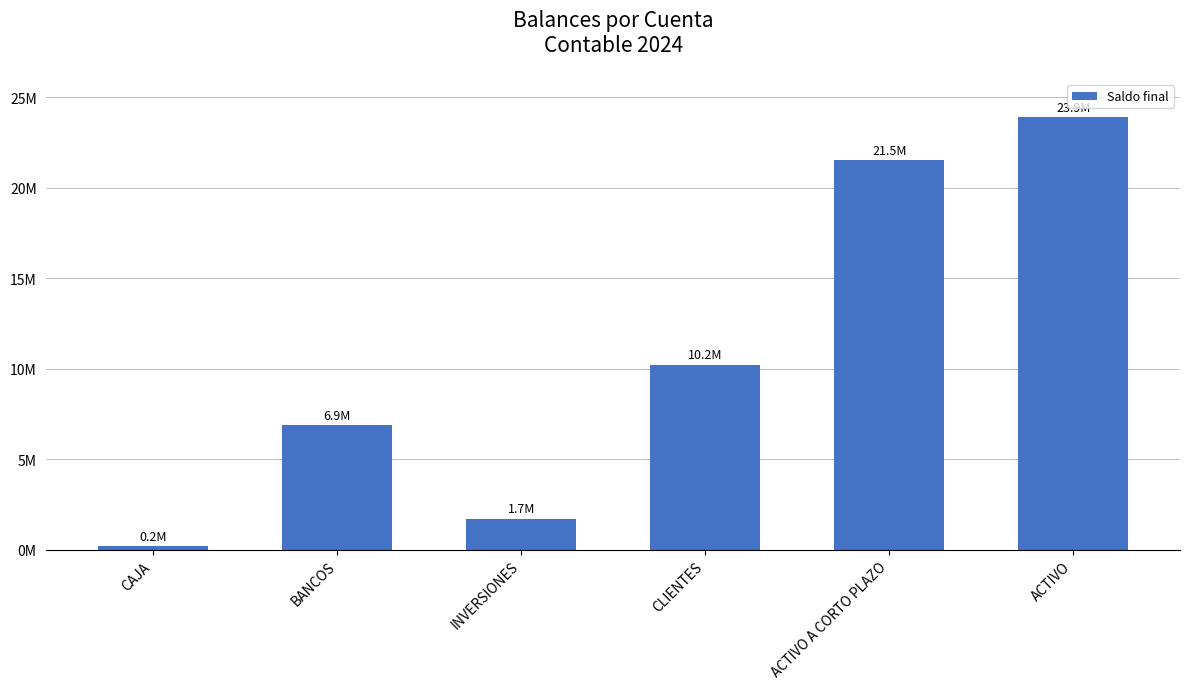

Is it true that the value at CAJA is 180450.0?

True